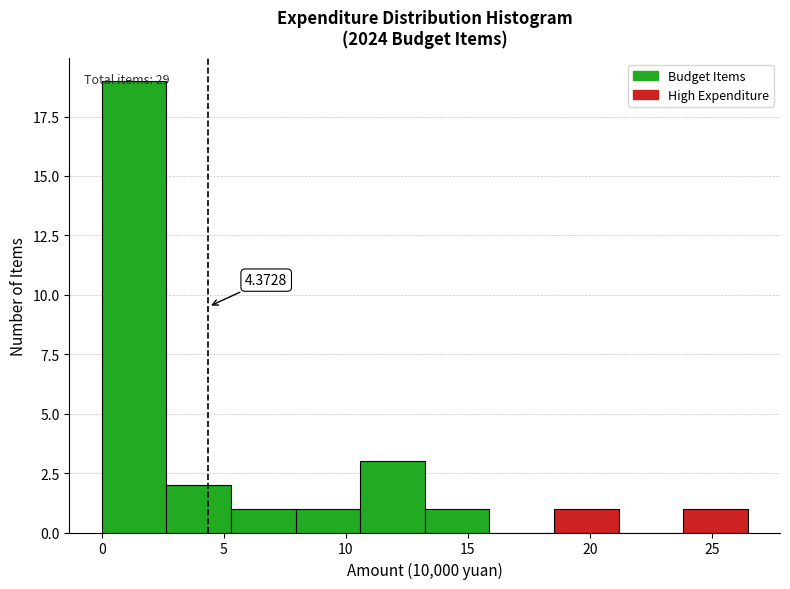

Which range on the x-axis has the tallest bar?

0.0 to 2.5